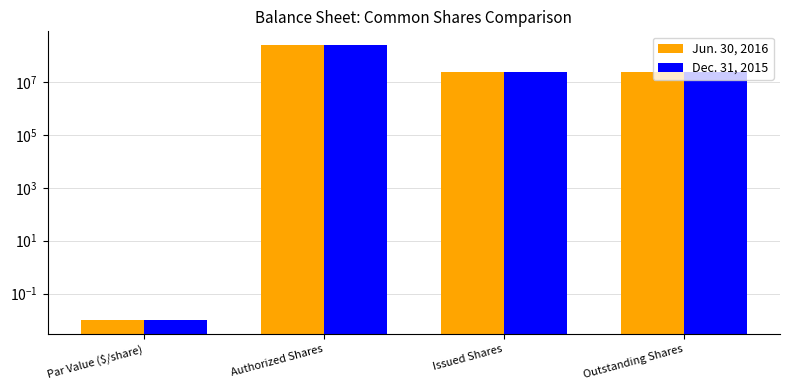

Reading right to left, what are all the values shown in this chart?

Jun. 30, 2016: Outstanding Shares=23230243.0	Issued Shares=23230243.0	Authorized Shares=250000000.0	Par Value ($/share)=0.0
Dec. 31, 2015: Outstanding Shares=23015751.0	Issued Shares=23015751.0	Authorized Shares=250000000.0	Par Value ($/share)=0.0